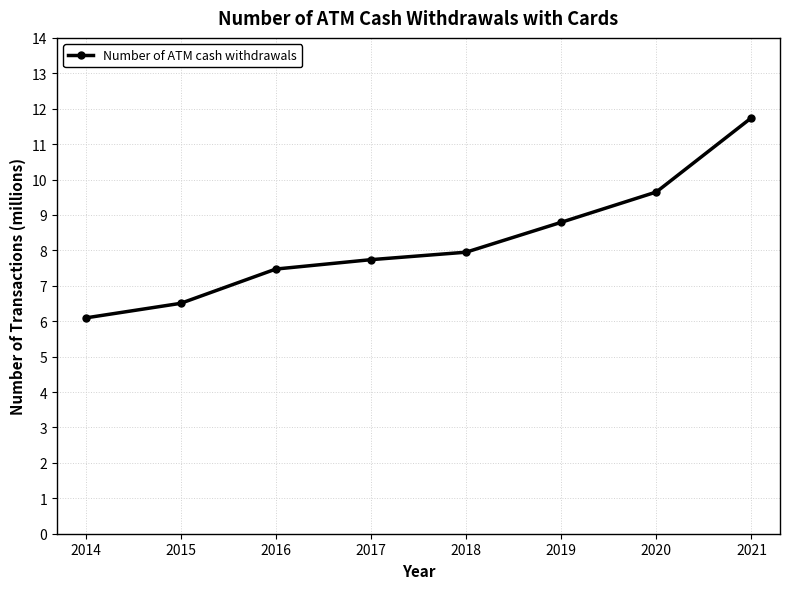

How many categories are shown in the chart?

8